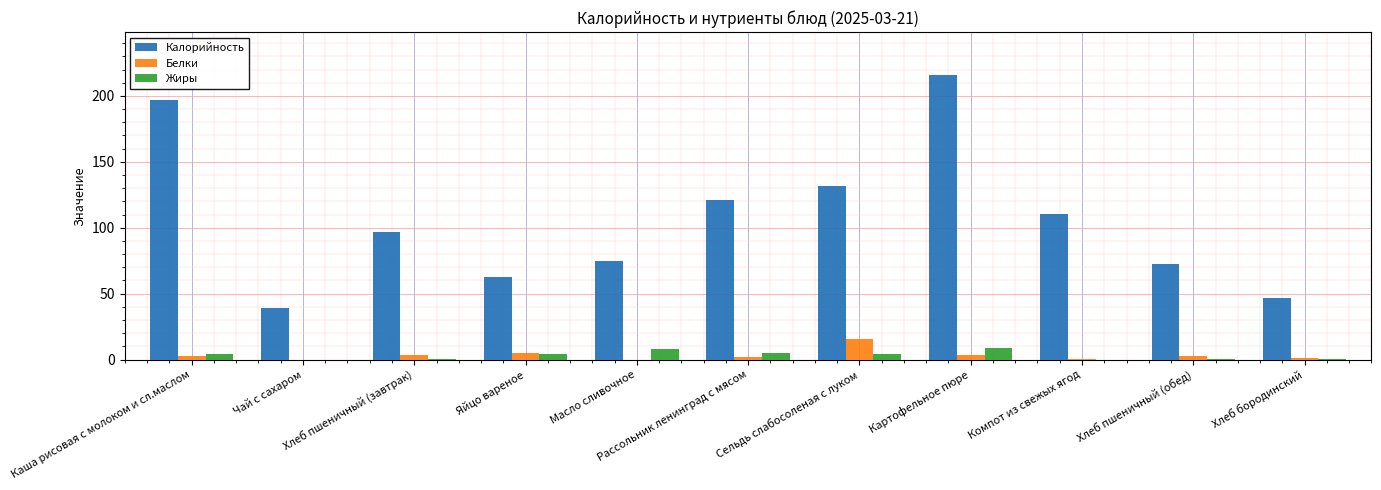

Which series has the largest total across all categories?

Калорийность